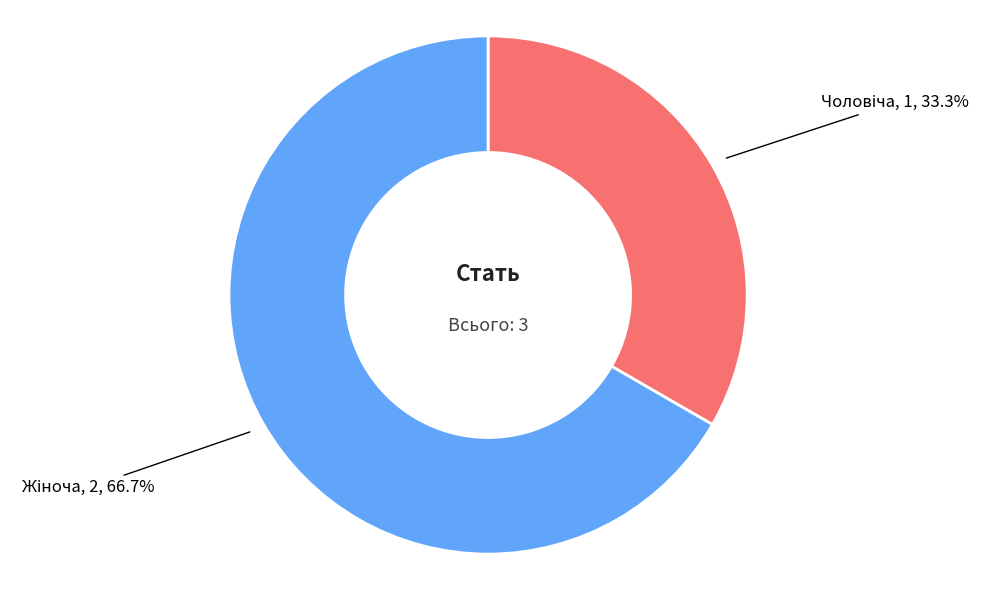

Is there any slice that represents more than half of the pie?

Yes